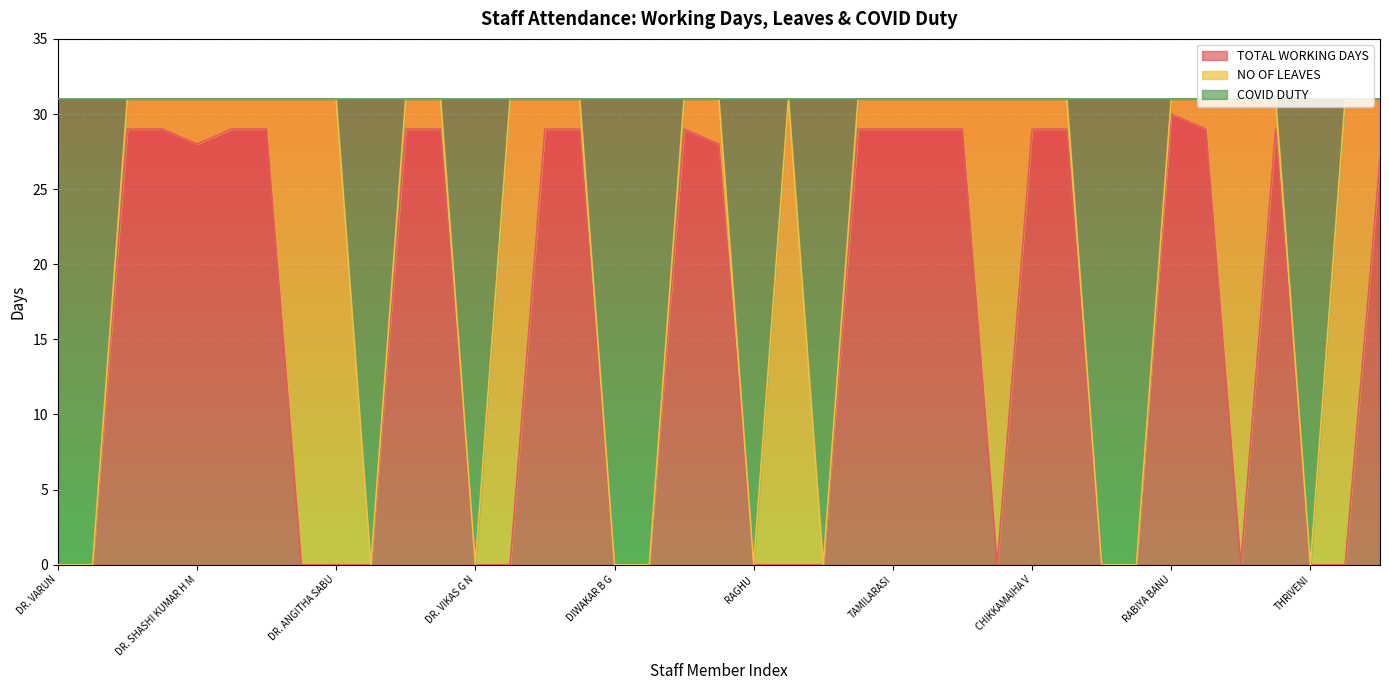

Which label corresponds to the smallest value in the chart?

DR. VARUN